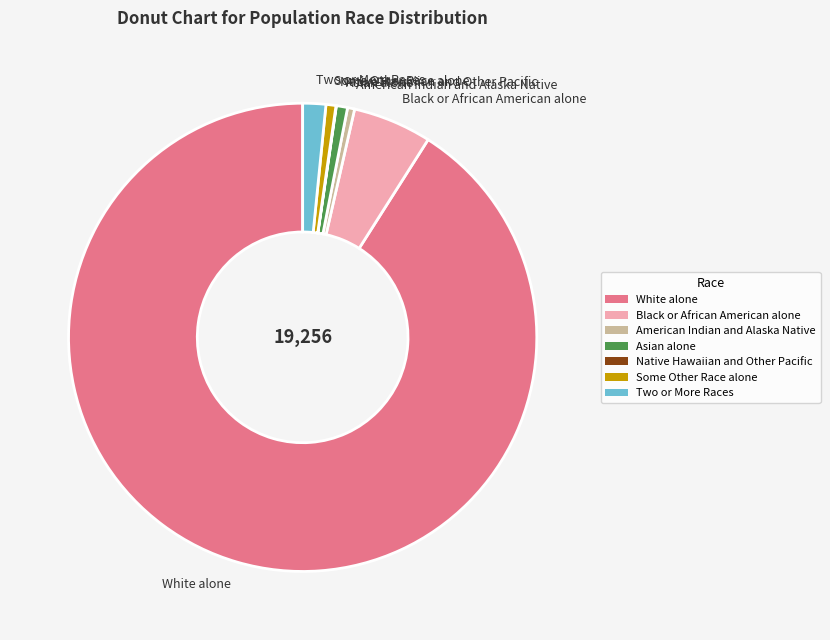

Which has a higher value, Two or More Races or Asian alone?

Two or More Races